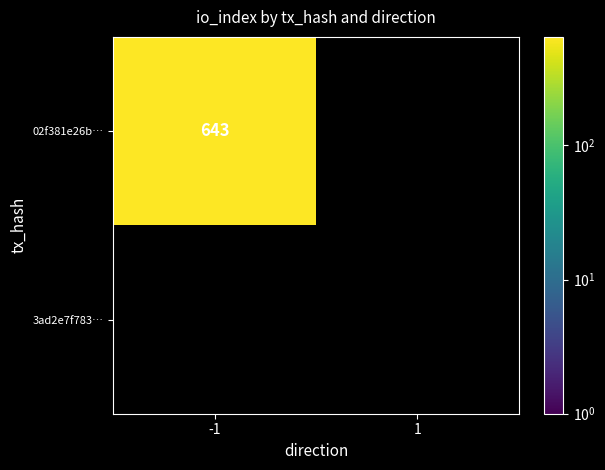

At which label does 02f381e26bc1b5eba612f63007dc67a9cc36e4f reach its peak?

-1